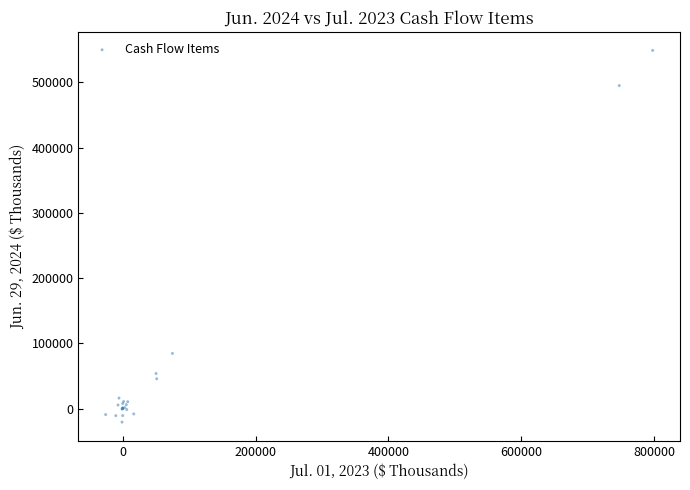

What Y value in the scatter plot is closest to 264164?

84616